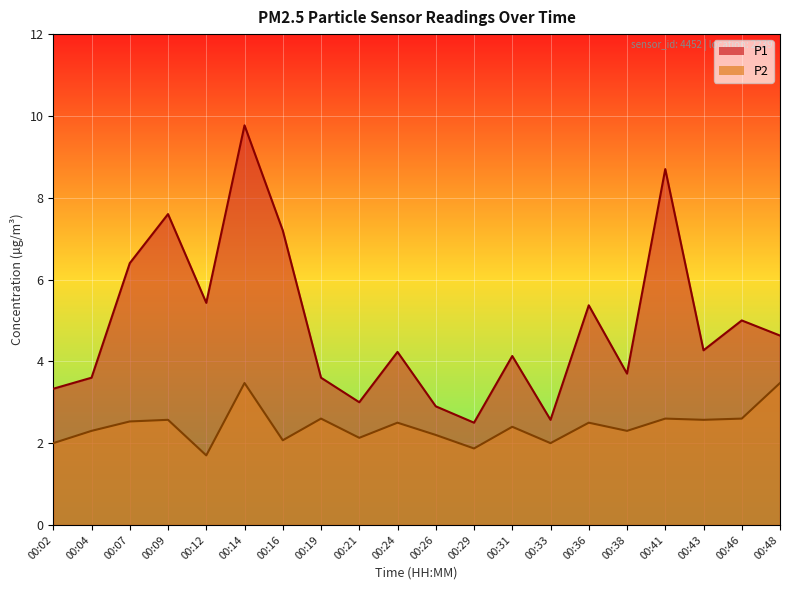

How many values in the P1 series are below 4?

8